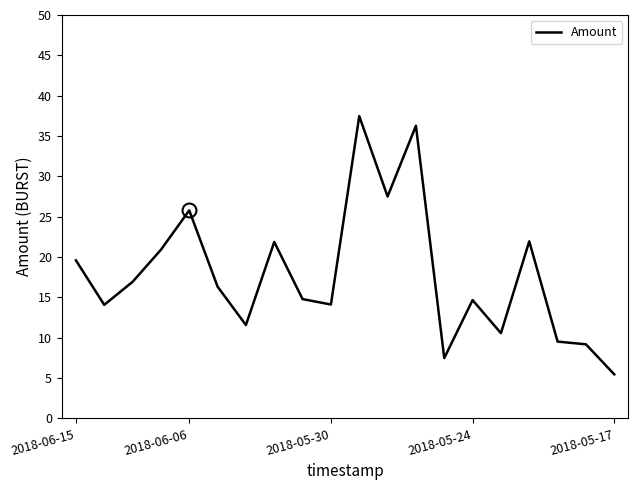

What is the difference between the second highest and minimum values?

30.8